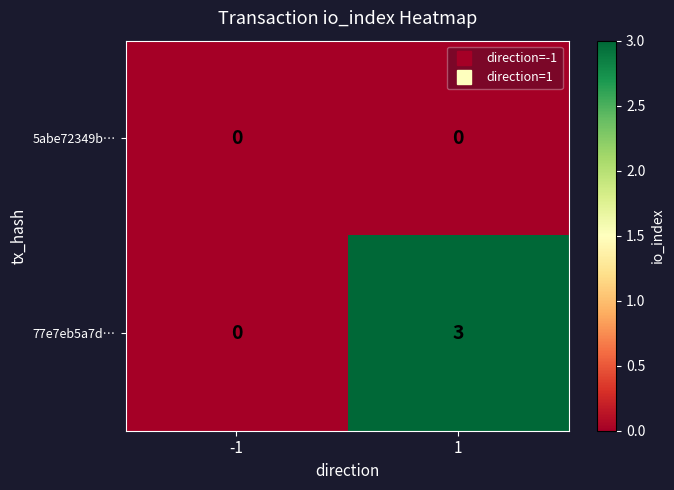

What is the greatest value displayed?

3